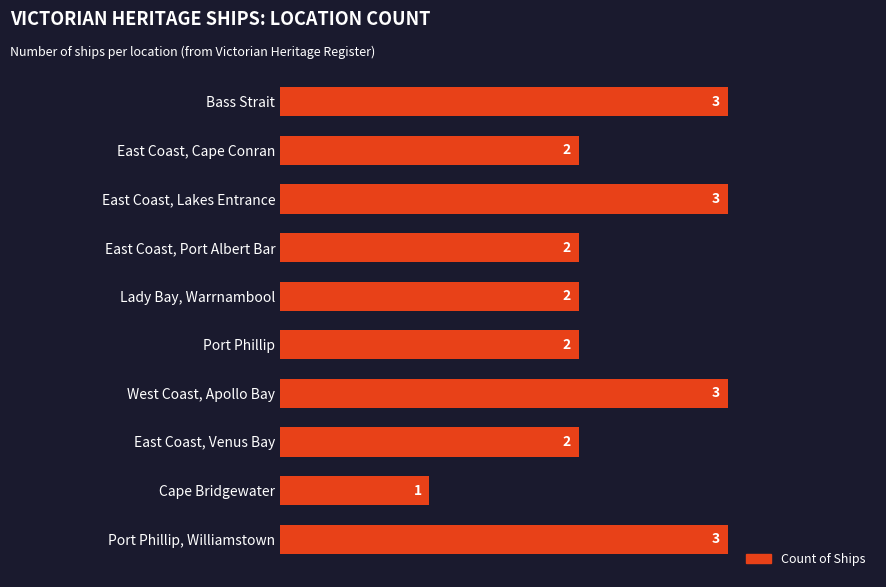

Count the values in the range 2 to 3.

9